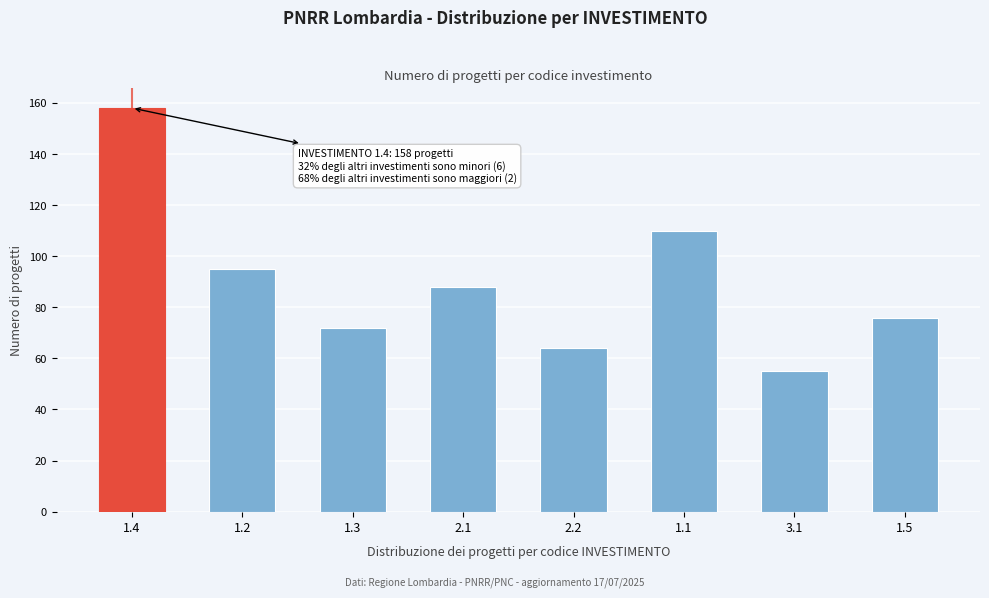

Reading left to right, list all the values displayed in this chart.

158	95	72	88	64	110	55	76